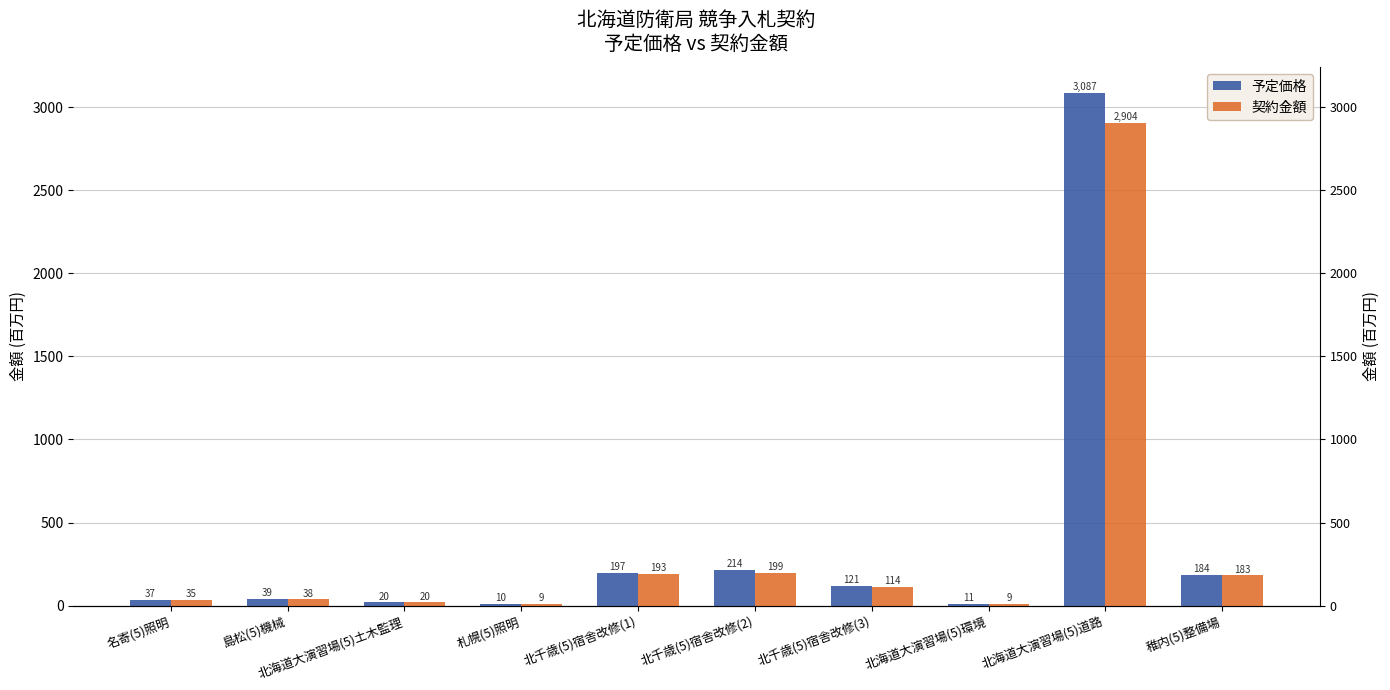

What is the minimum value for 契約金額?

9.0